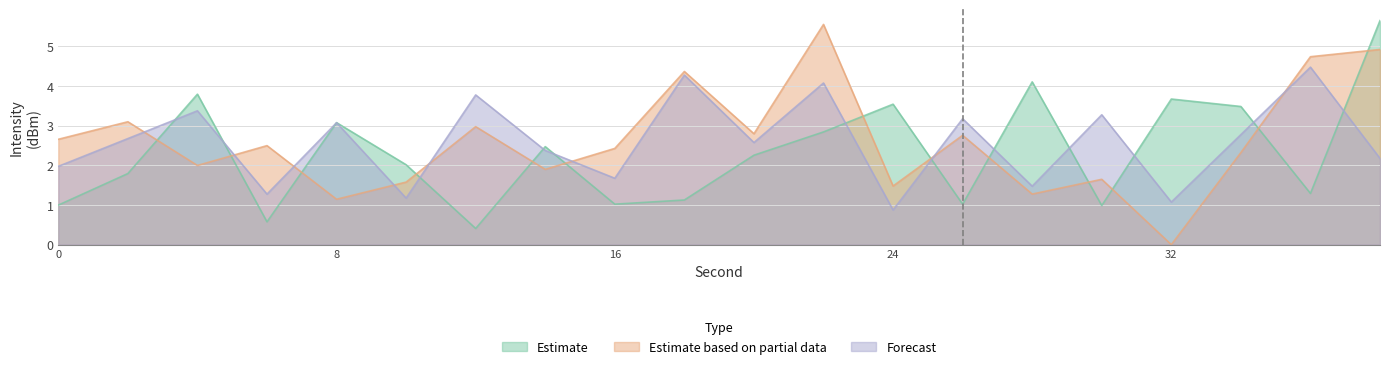

Which label corresponds to the smallest value in the chart?

32